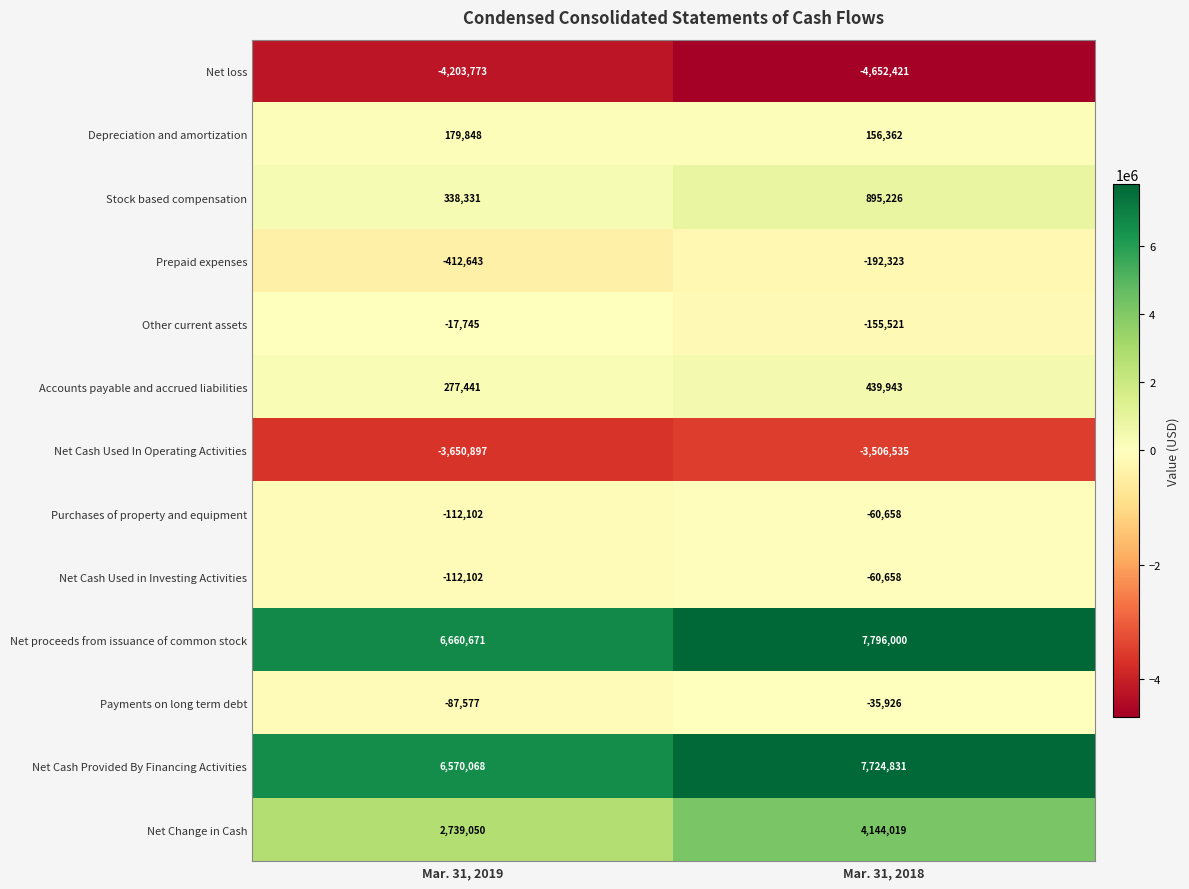

Which series has the largest range (max minus min)?

Net Change in Cash